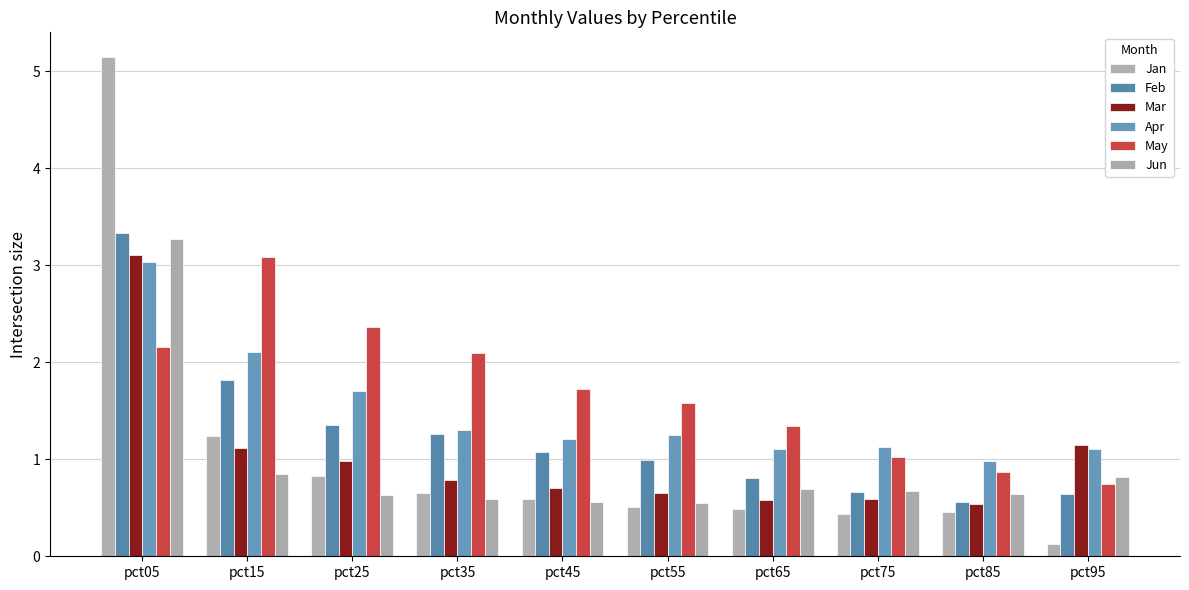

How many groups of bars are there?

10